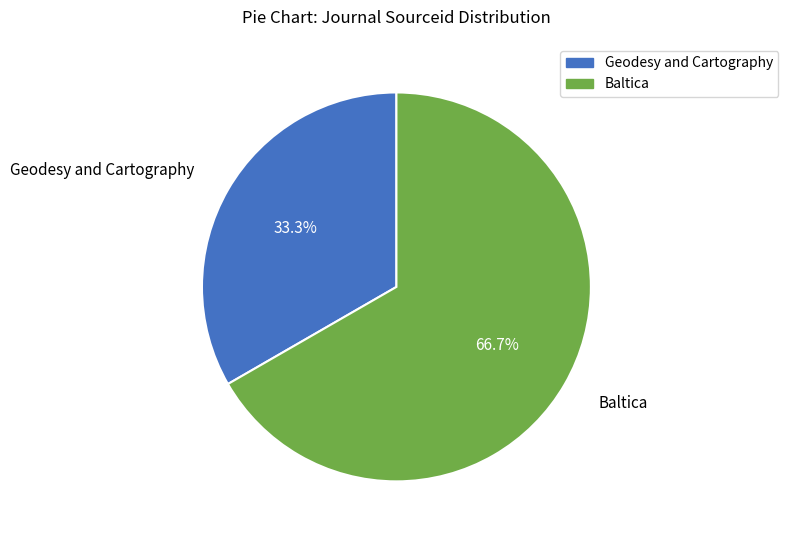

What is the total percentage of Baltica and Geodesy and Cartography?

100.0%